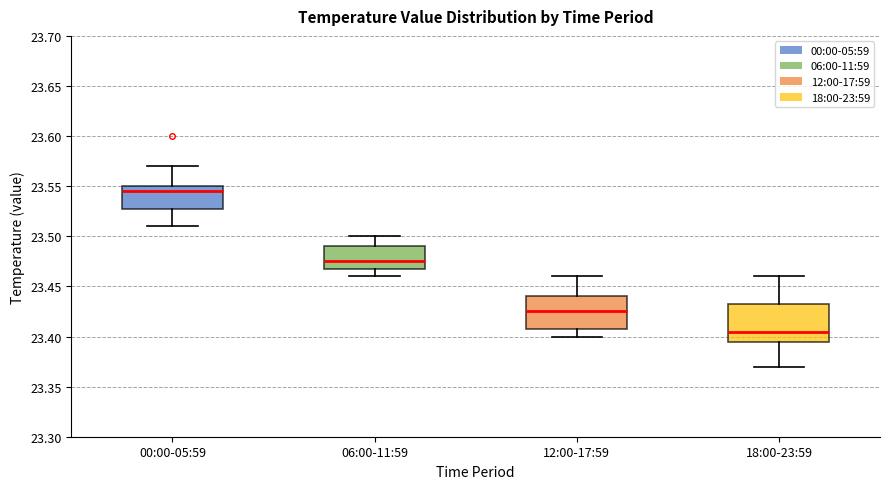

Where is the upper edge of the box for 18:00-23:59 on the y-axis? The values are not printed on the chart, so give them approximately, as read against the axis.

23.435